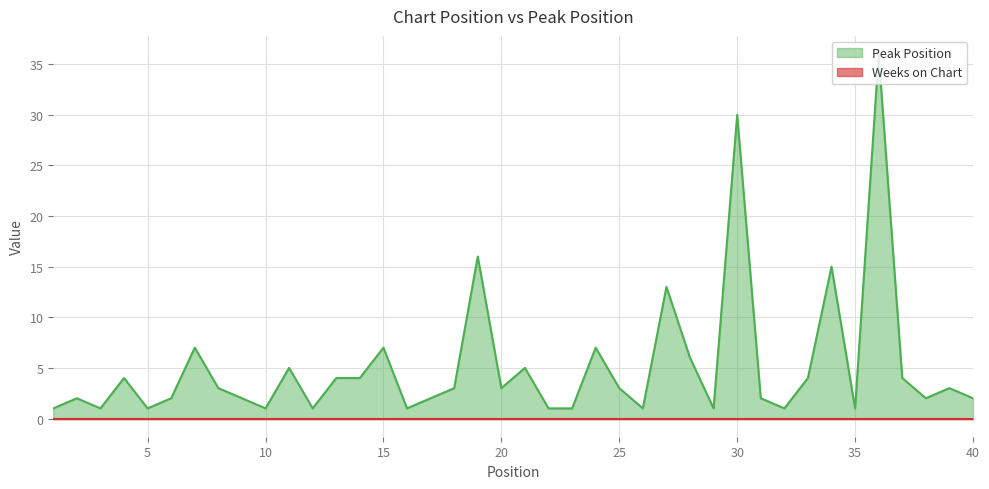

What is the greatest value displayed?

36